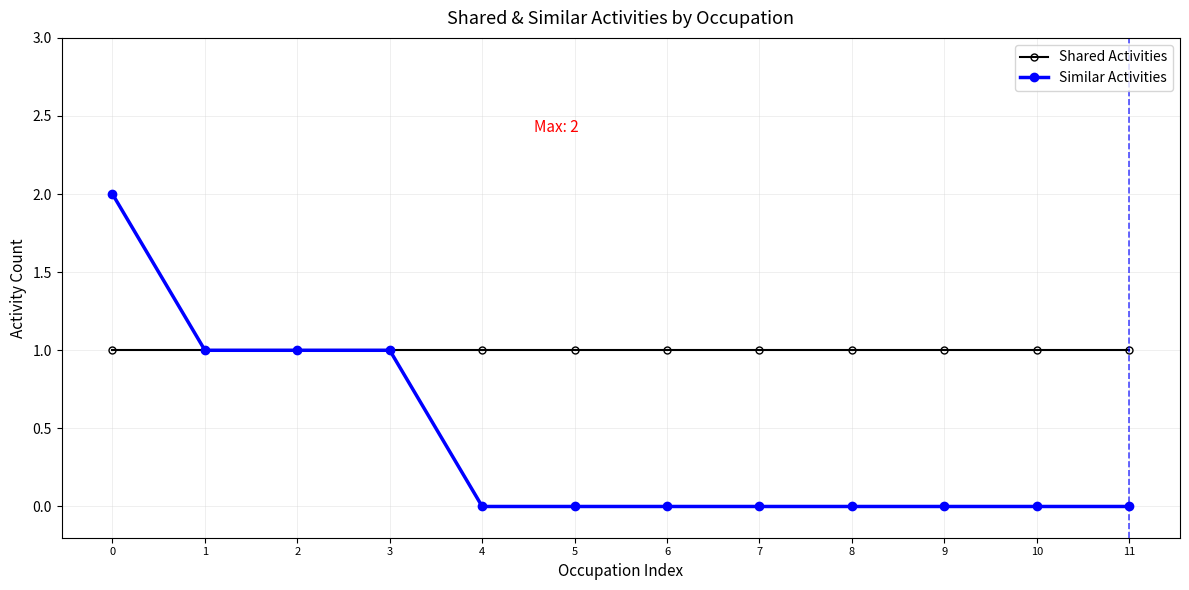

Reading left to right, list all the values displayed in this chart.

Shared Activities: 1	1	1	1	1	1	1	1	1	1	1	1
Similar Activities: 2	1	1	1	0	0	0	0	0	0	0	0